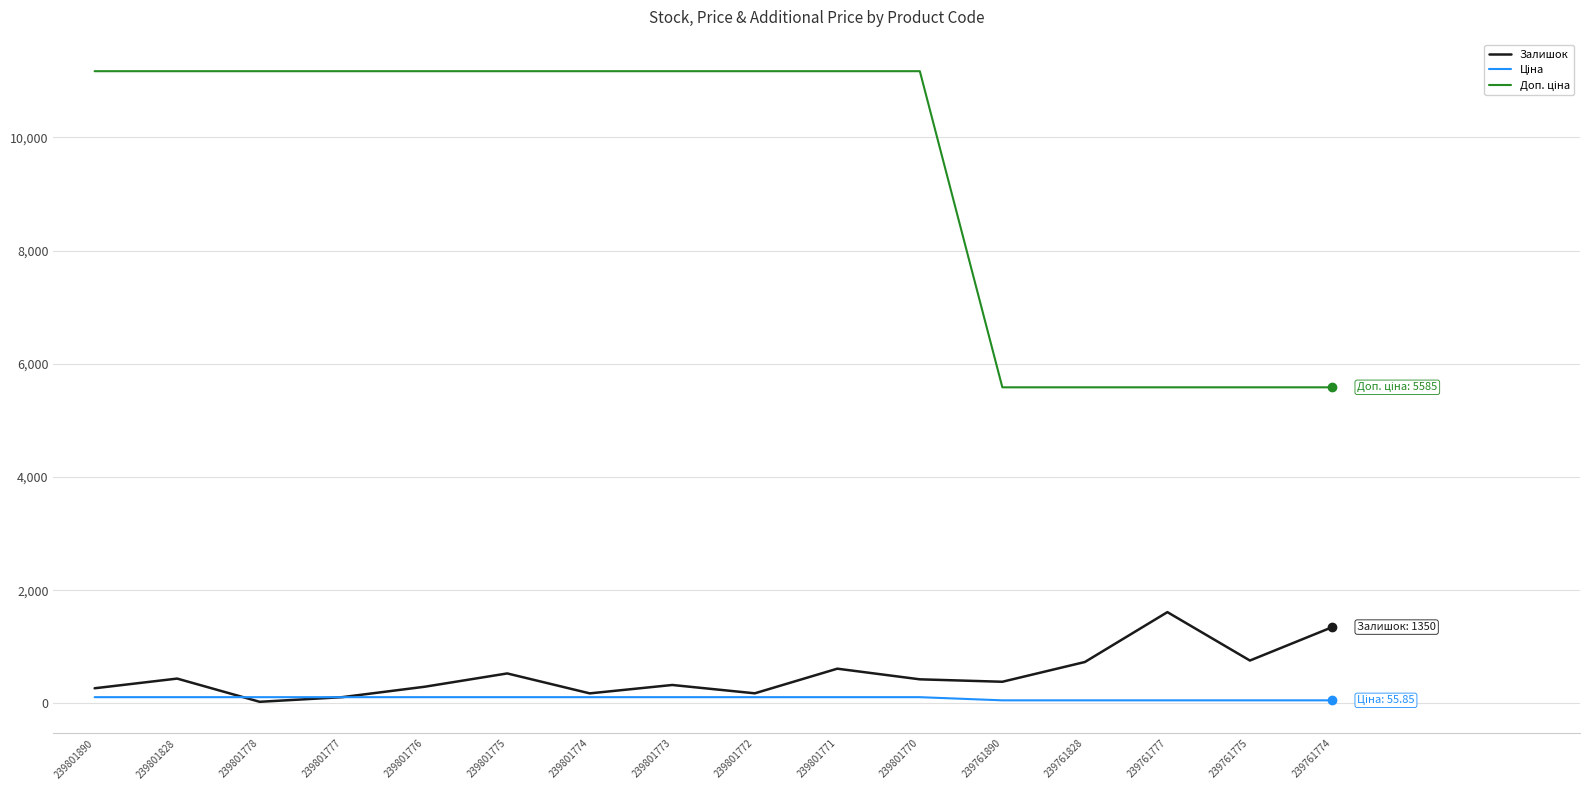

The value of Залишок at 239761777 is 1614.0. True or false?

True